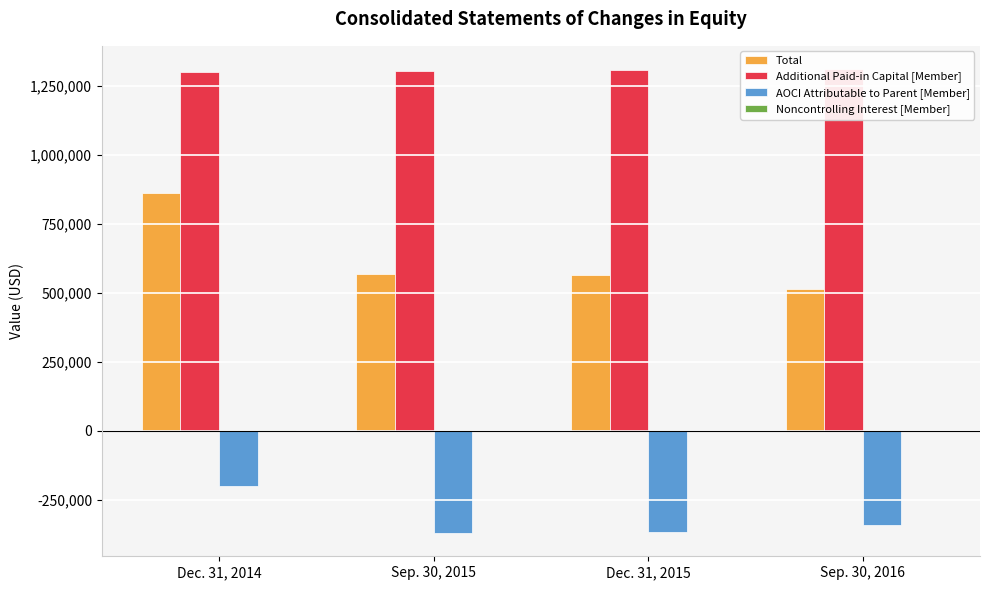

What is the difference between the maximum and minimum values in the Additional Paid-in Capital [Member] series?

10423